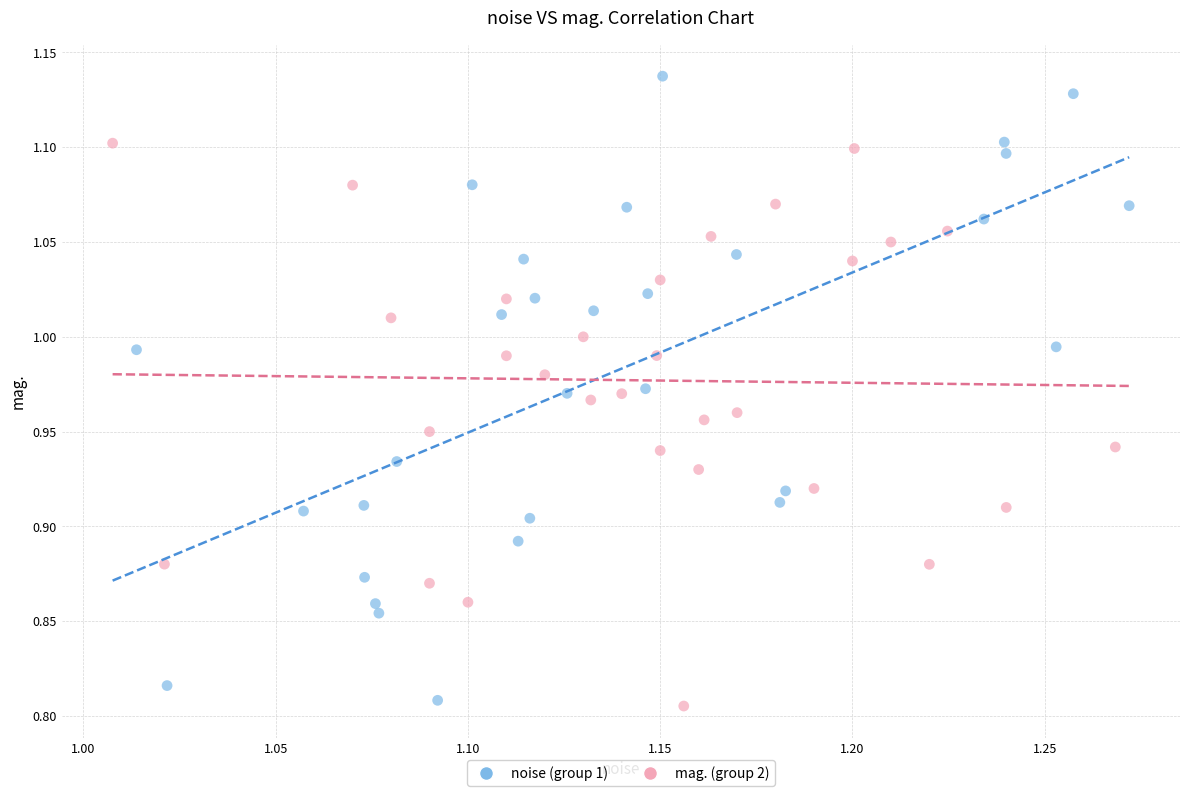

Which series contains the highest Y value?

noise (group 1)